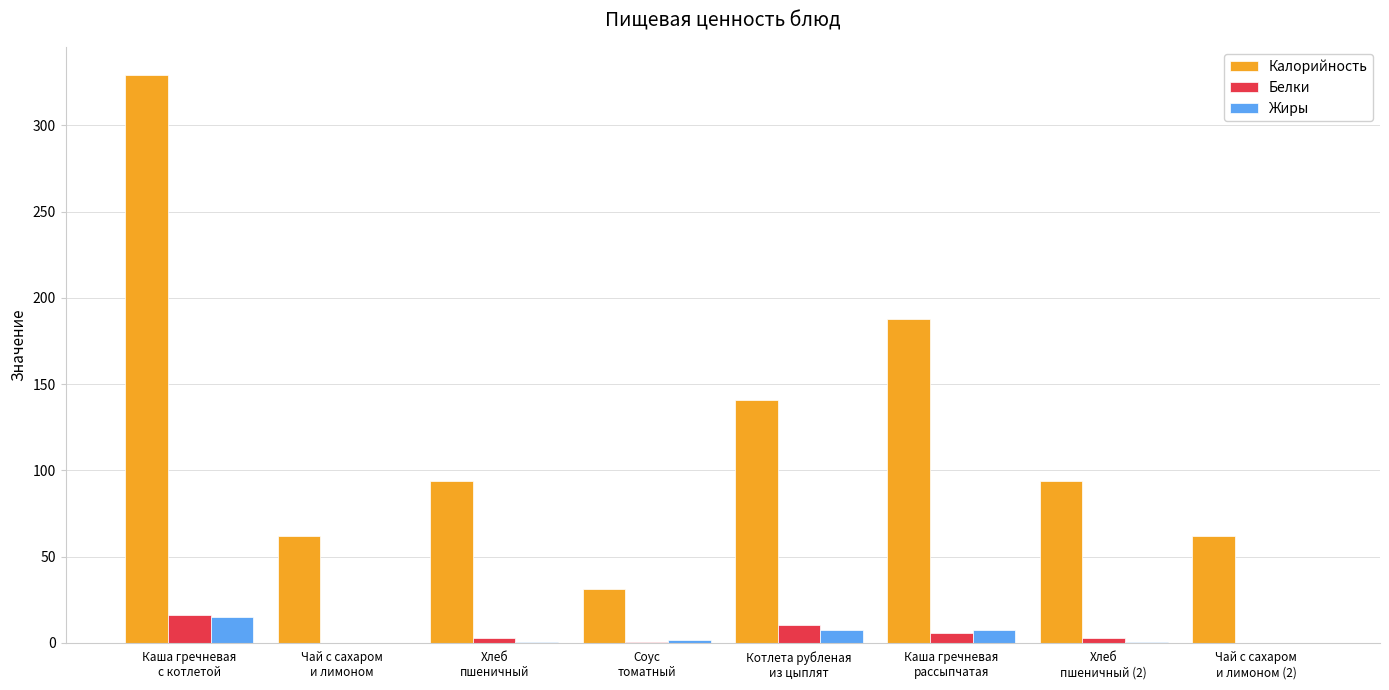

Which series has the largest total across all categories?

Калорийность